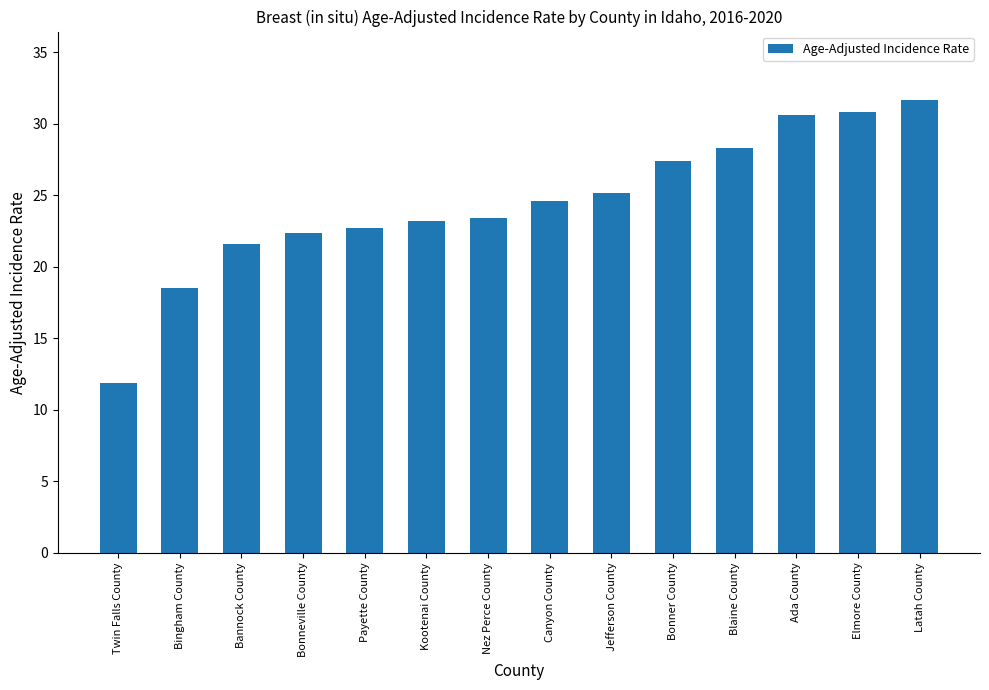

What is the change in value from Bingham County to Elmore County?

+12.3